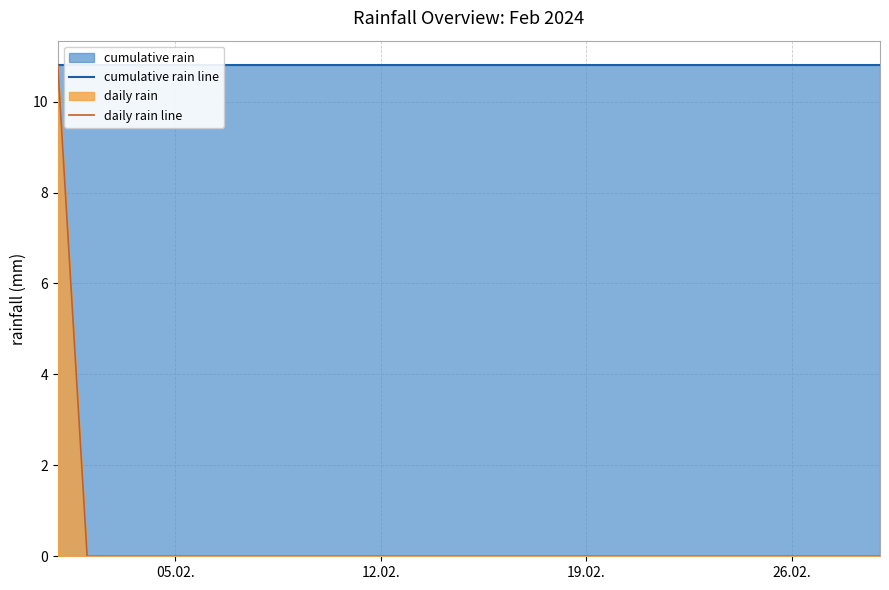

Which series has the widest spread of values?

daily rain line